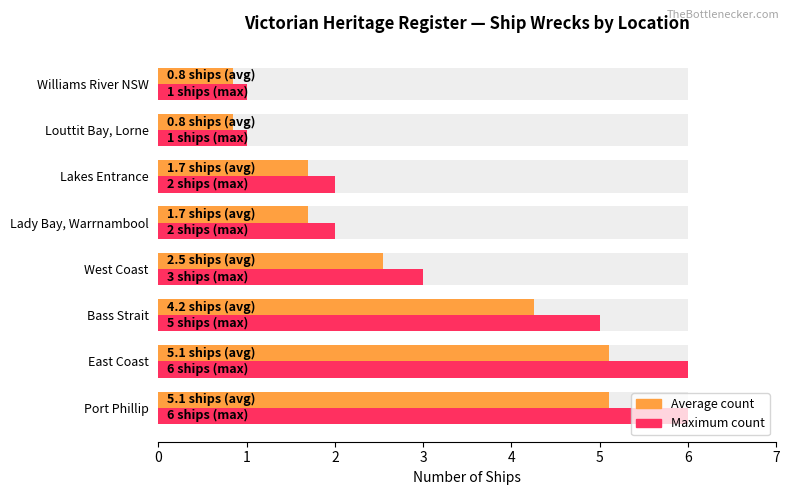

How many data points in Count (max) are above 3?

3